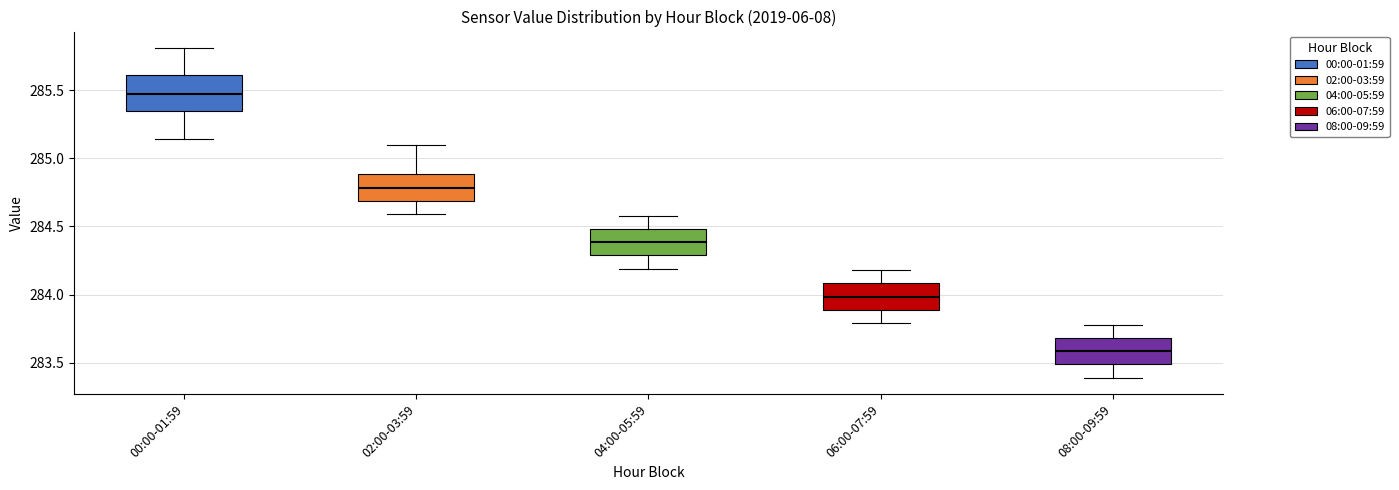

Reading left to right, read every box against the y-axis: the position of its median line, the range the box covers, and the ends of its whiskers. The values are not printed on the chart, so give them approximately, as read against the axis.

00:00-01:59: median 285.45, box 285.35 to 285.60, whiskers 285.15 to 285.80
02:00-03:59: median 284.80, box 284.70 to 284.90, whiskers 284.60 to 285.10
04:00-05:59: median 284.40, box 284.30 to 284.50, whiskers 284.20 to 284.60
06:00-07:59: median 284.00, box 283.90 to 284.10, whiskers 283.80 to 284.20
08:00-09:59: median 283.60, box 283.50 to 283.70, whiskers 283.40 to 283.80